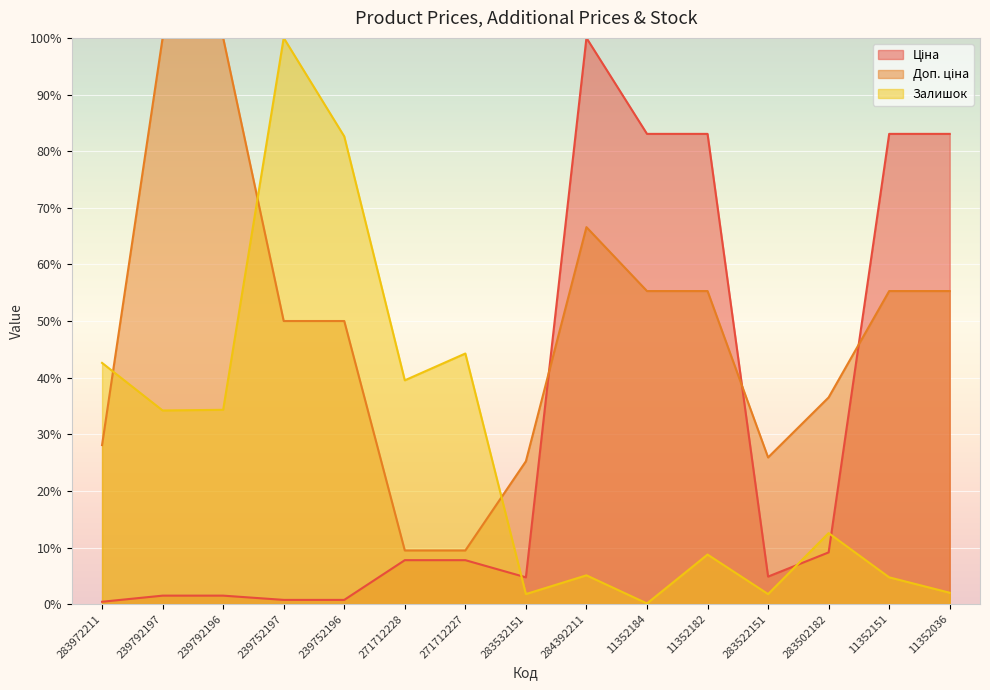

Rank the categories by Доп. ціна value from lowest to highest.

271712228, 271712227, 283532151, 283522151, 283972211, 283502182, 239752197, 239752196, 11352184, 11352182, 11352151, 11352036, 284392211, 239792197, 239792196